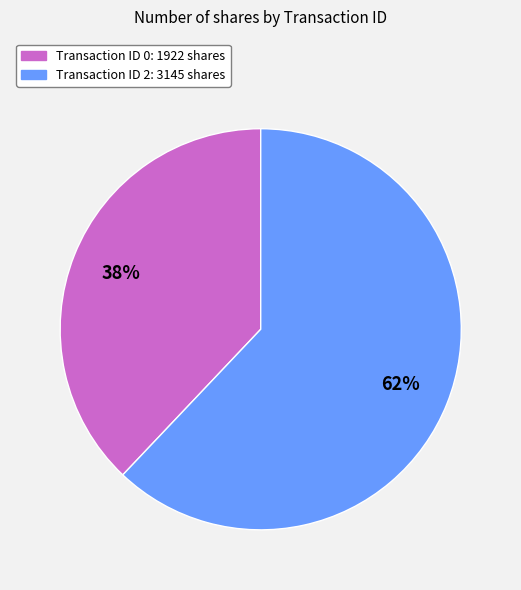

To the nearest percent, what is the difference between the largest and smallest slice percentages?

24%